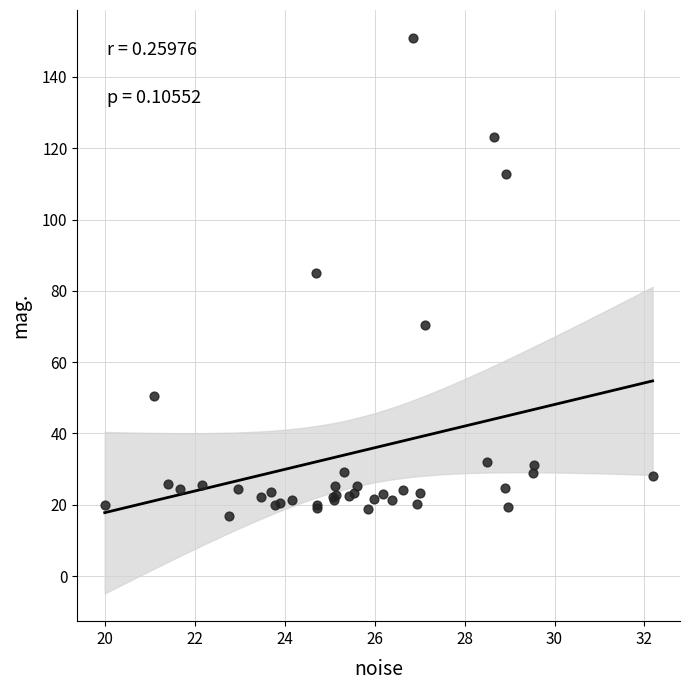

What Y value in the scatter plot is closest to 83?

84.9